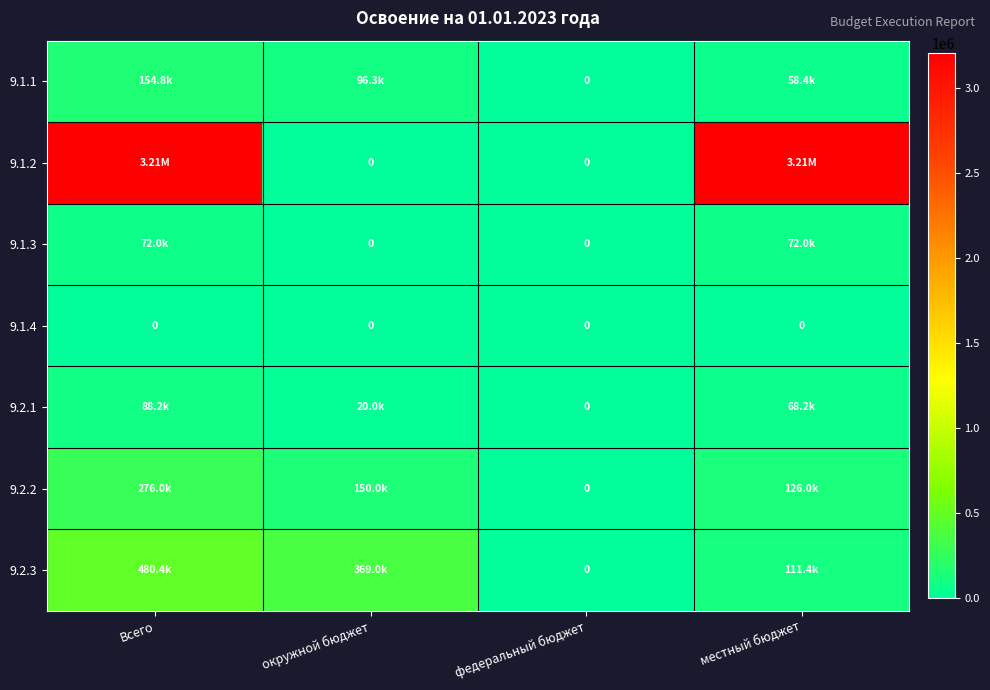

At how many categories does at least one series exceed 1253061?

2